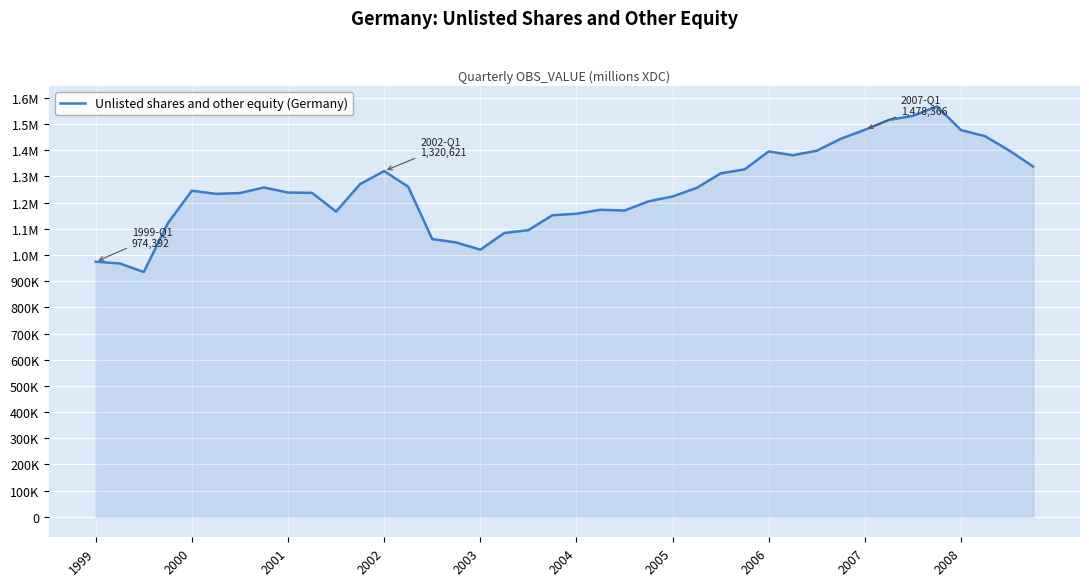

Does the chart display data point markers on the line(s)?

No